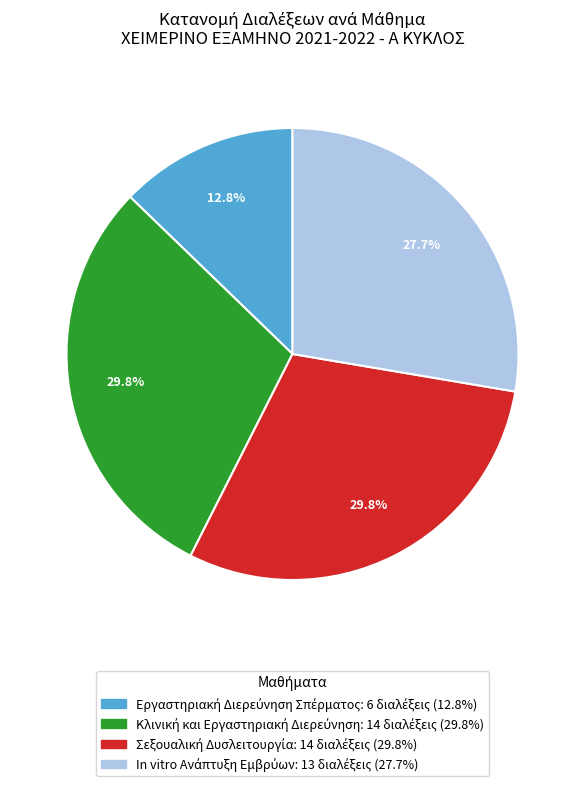

Is there a majority slice in this chart?

No